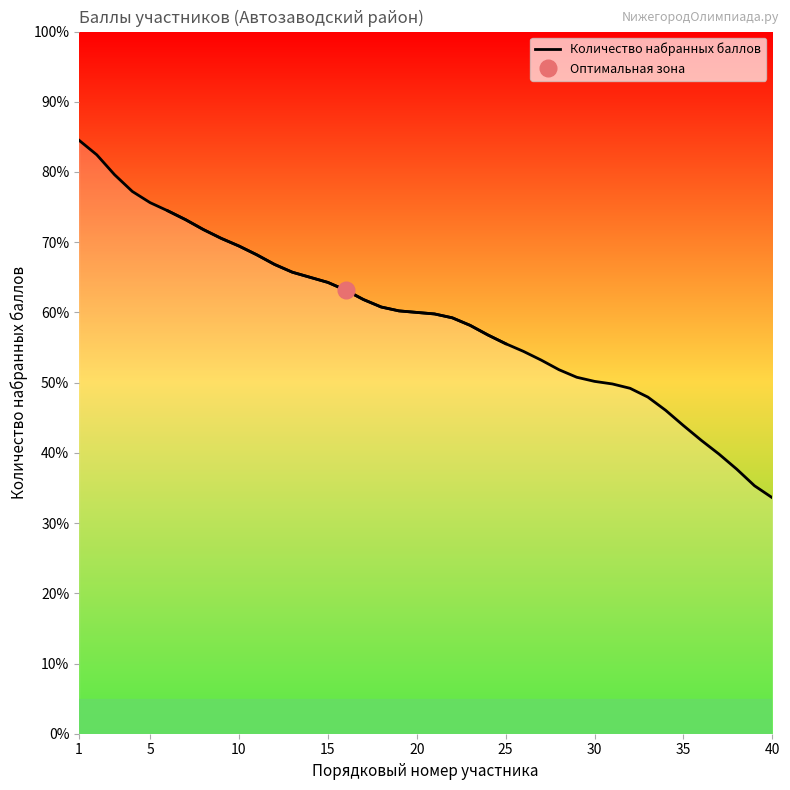

What is the average value?

59.2